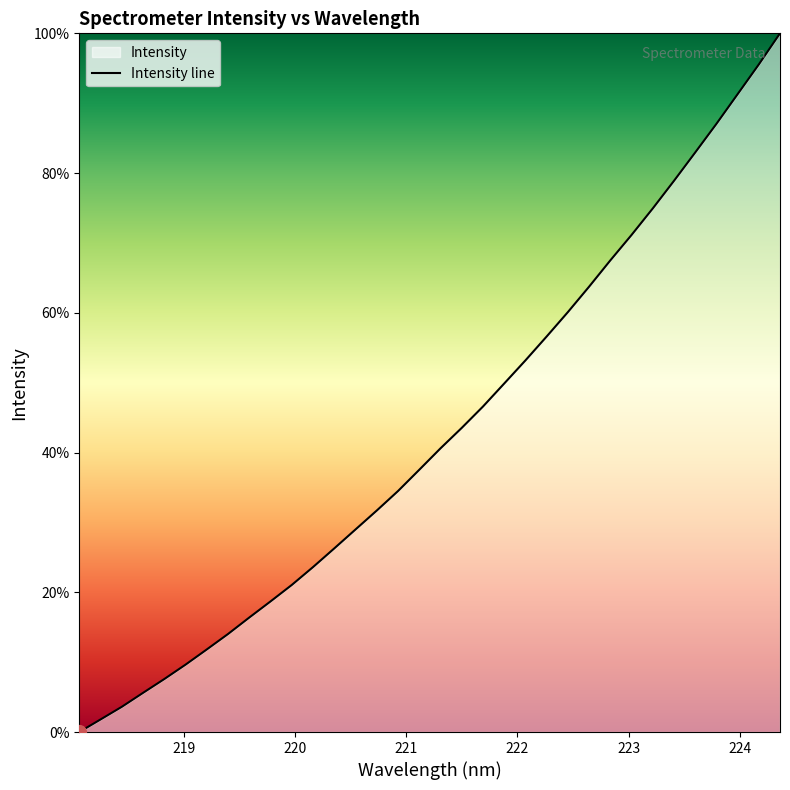

What is the difference between the maximum and minimum values?

100.0